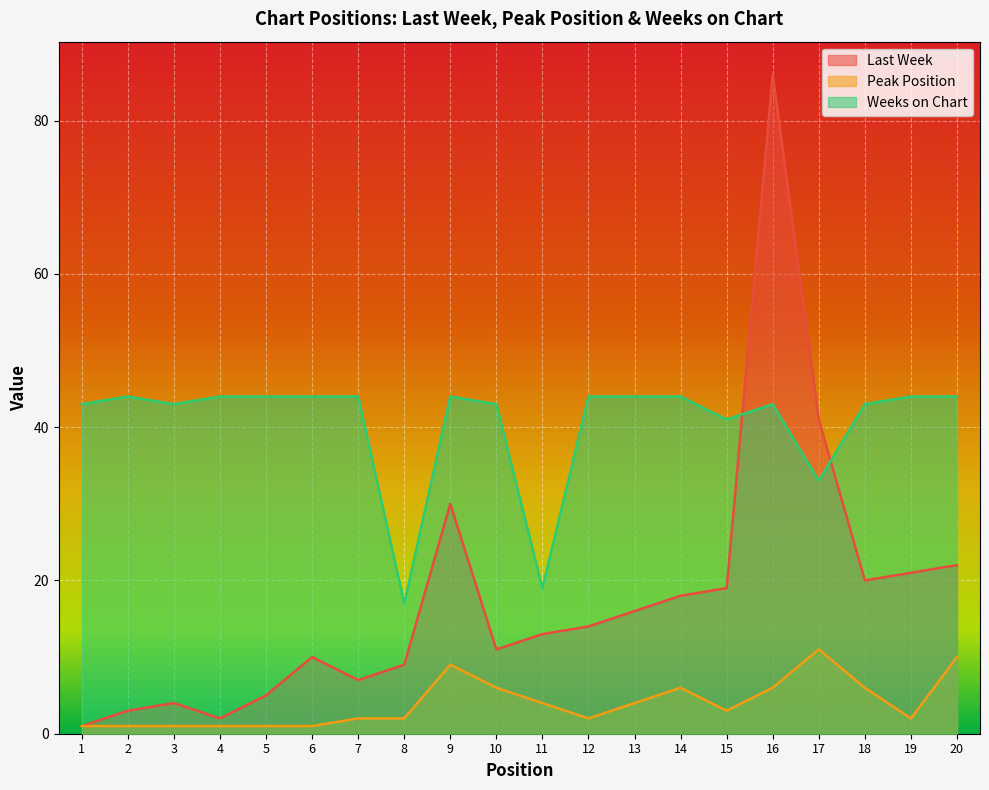

True or false: Last Week and Peak Position cross at least once.

False